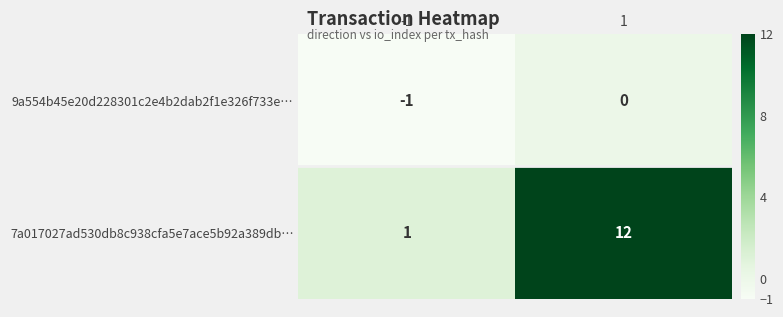

Between -1 and 1, which series saw the biggest shift?

7a017027ad530db8c938cfa5e7ace5b92a389db…